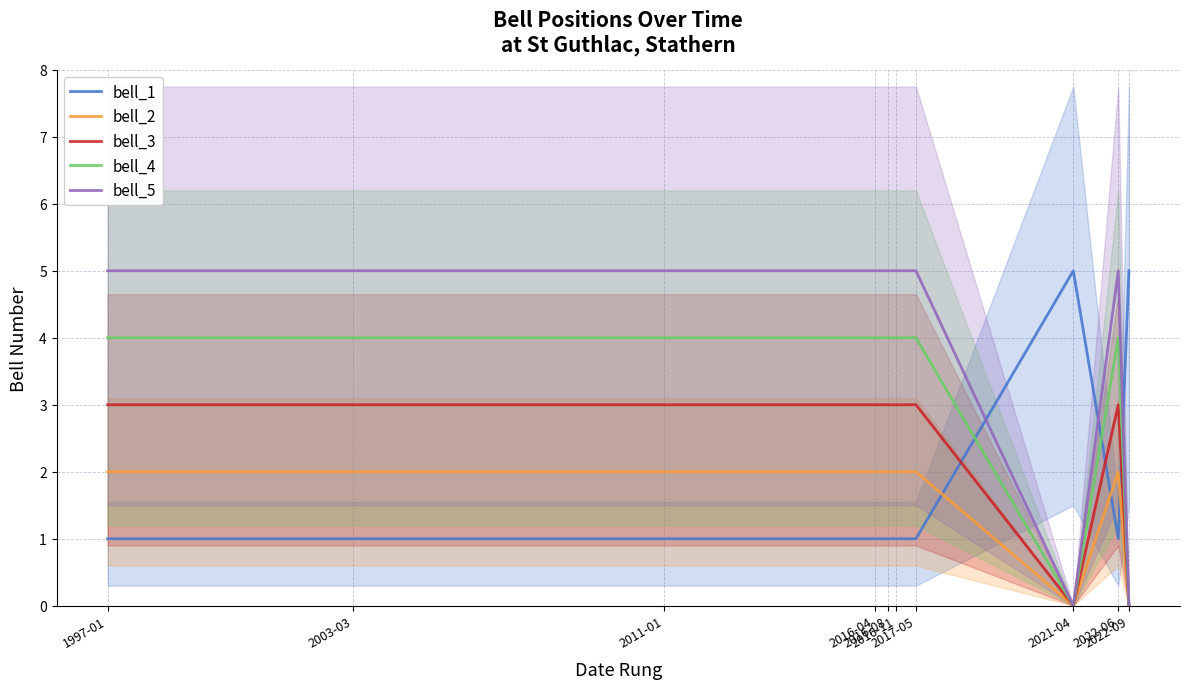

Which series changed the most between 2003-03 and 2022-06?

bell_1